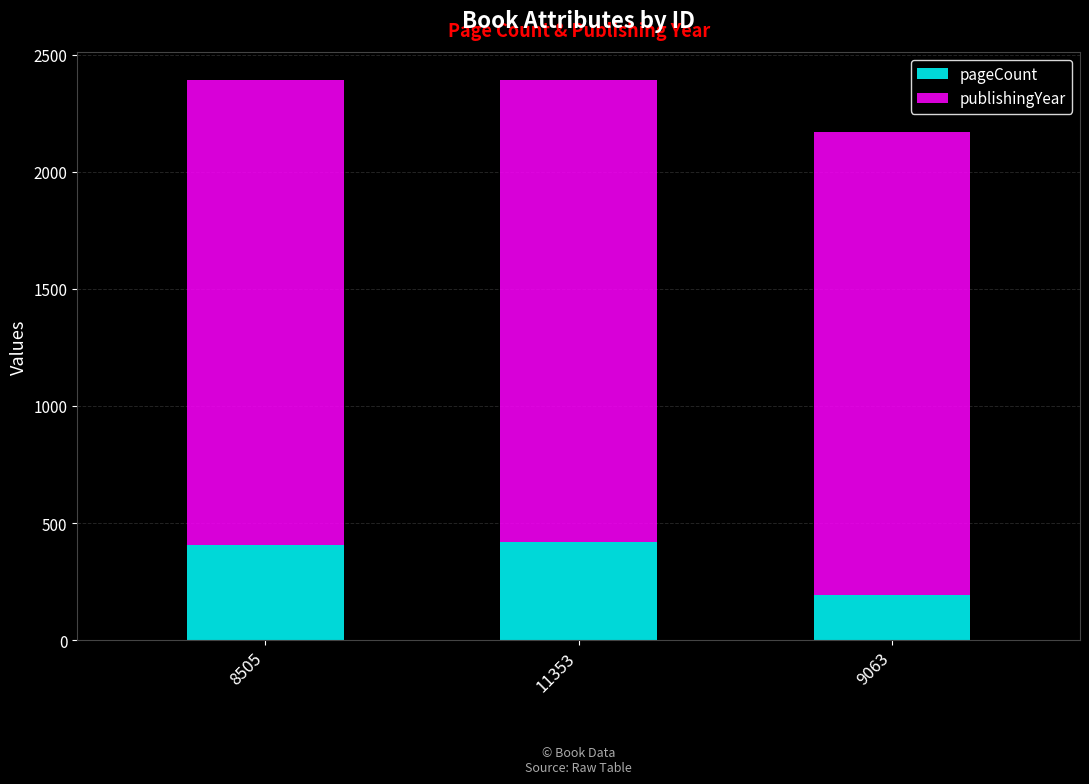

The value of pageCount at 11353 is 420. True or false?

True